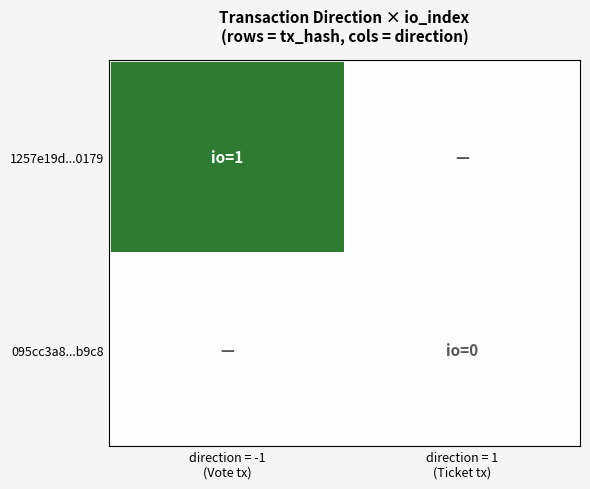

How many data points does each series have?

2